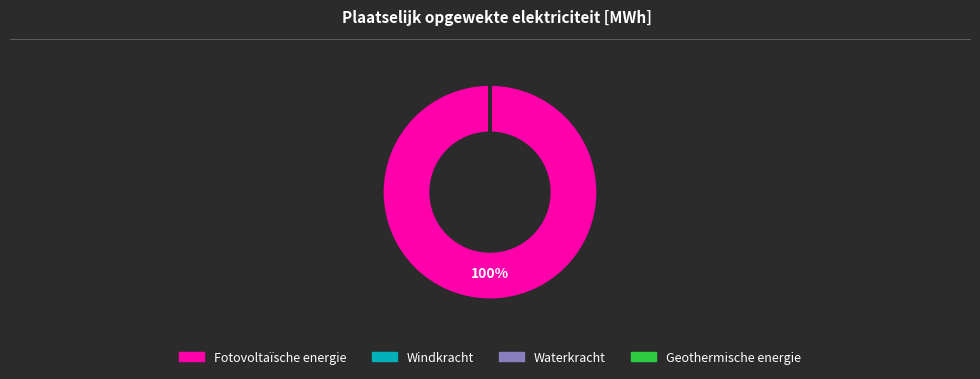

Is there a majority slice in this chart?

Yes